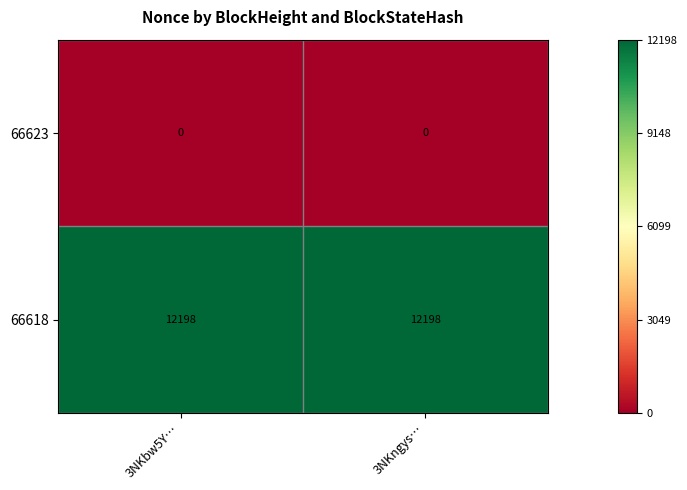

What is the difference between the highest and lowest values at 3NKngys…?

12198